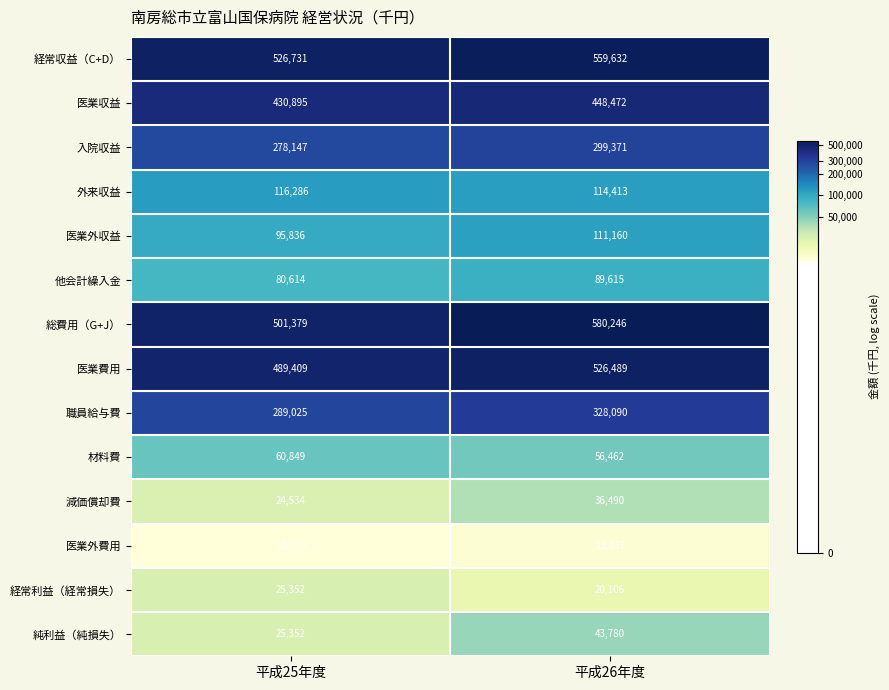

At which category is the sum across all series the highest?

平成26年度